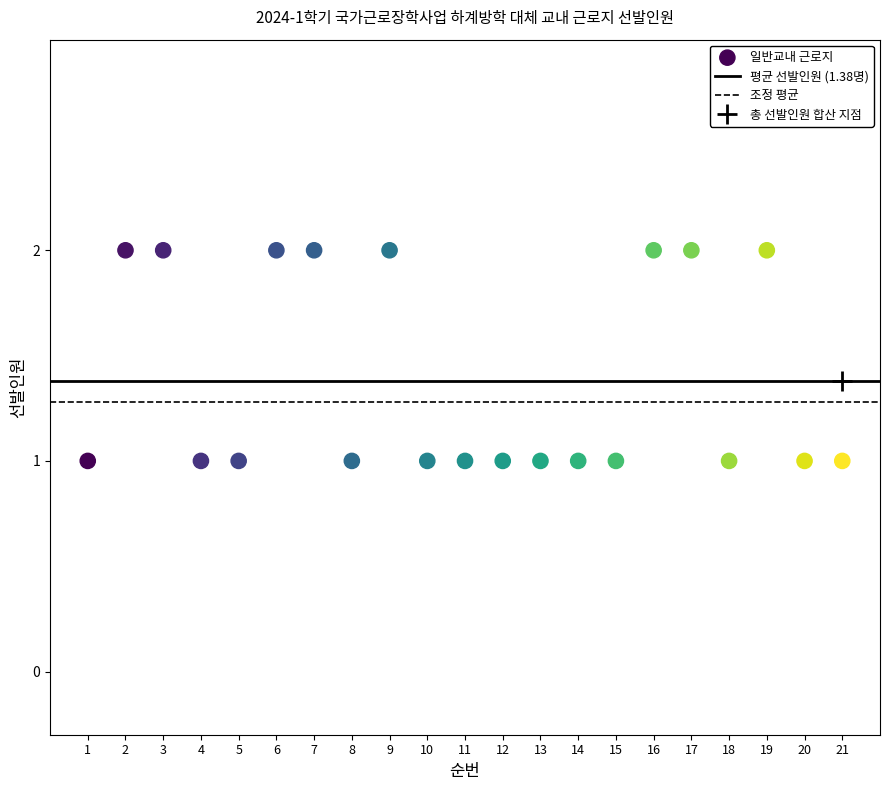

List the coordinates of all points as (X, Y) pairs, reading left to right.

(1, 1)  (2, 2)  (3, 2)  (4, 1)  (5, 1)  (6, 2)  (7, 2)  (8, 1)  (9, 2)  (10, 1)  (11, 1)  (12, 1)  (13, 1)  (14, 1)  (15, 1)  (16, 2)  (17, 2)  (18, 1)  (19, 2)  (20, 1)  (21, 1)